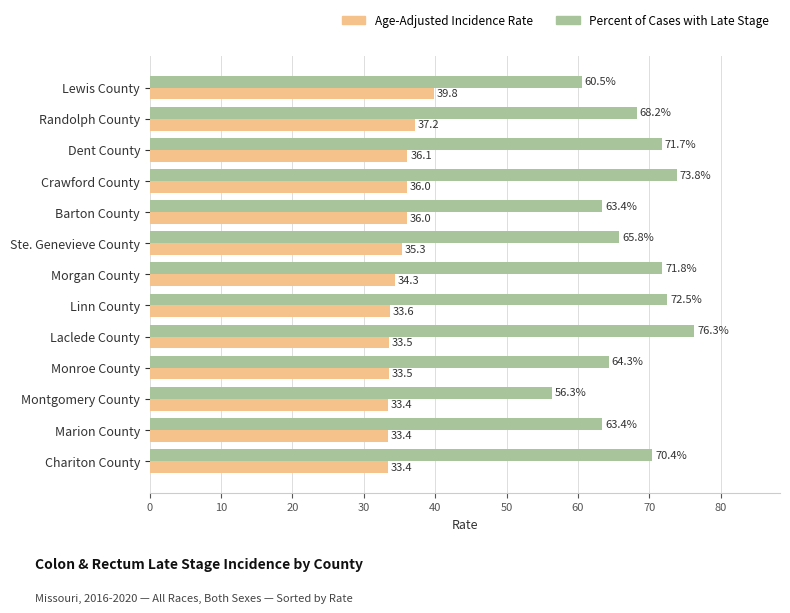

Which label corresponds to the largest value in the chart?

Laclede County